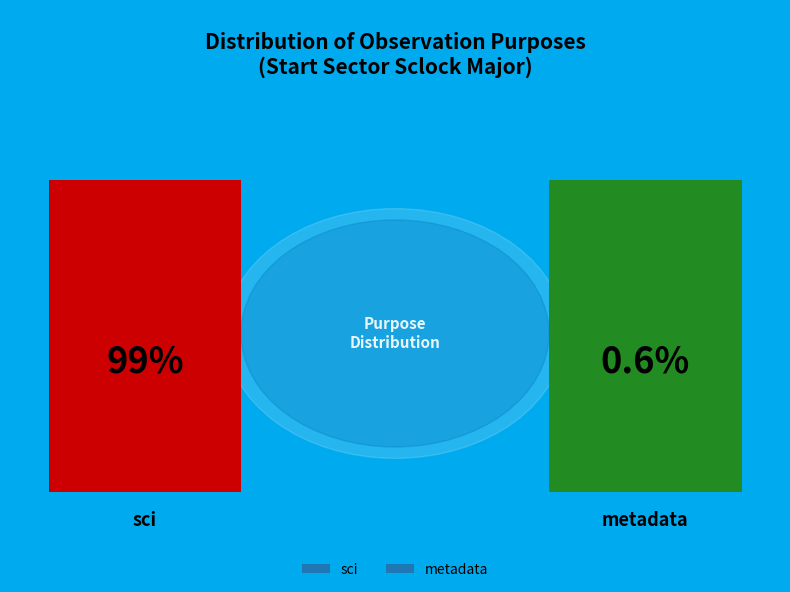

True or false: sci accounts for 59% of the total.

False